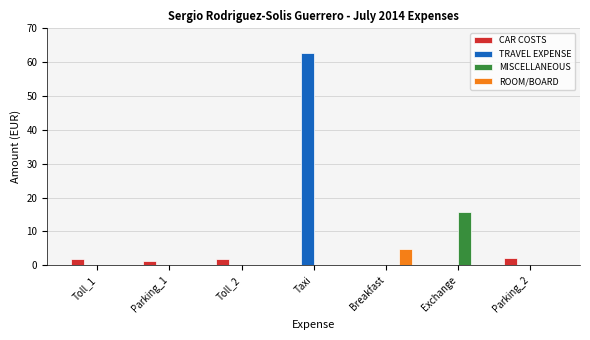

Between Parking_1 and Exchange, which series saw the biggest shift?

MISCELLANEOUS